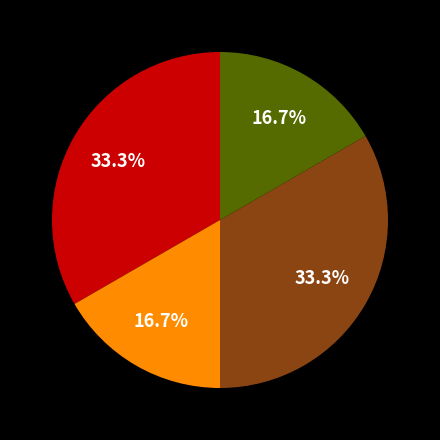

Does any single category account for the majority?

No